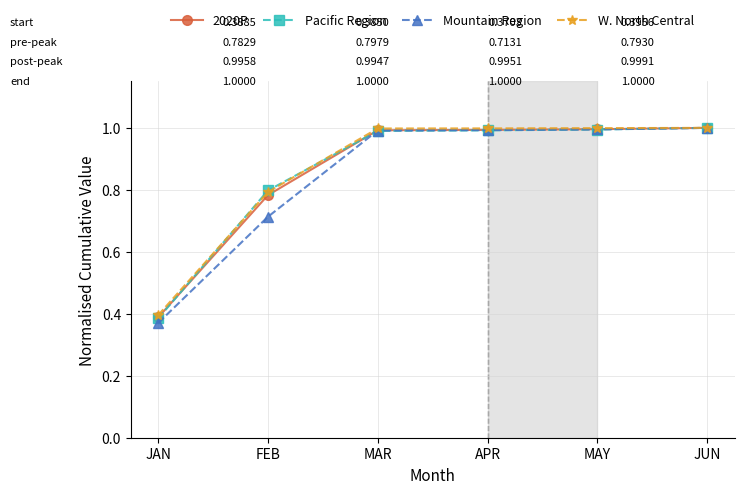

What is the difference between the maximum and second lowest values in the 2020P series?

0.2